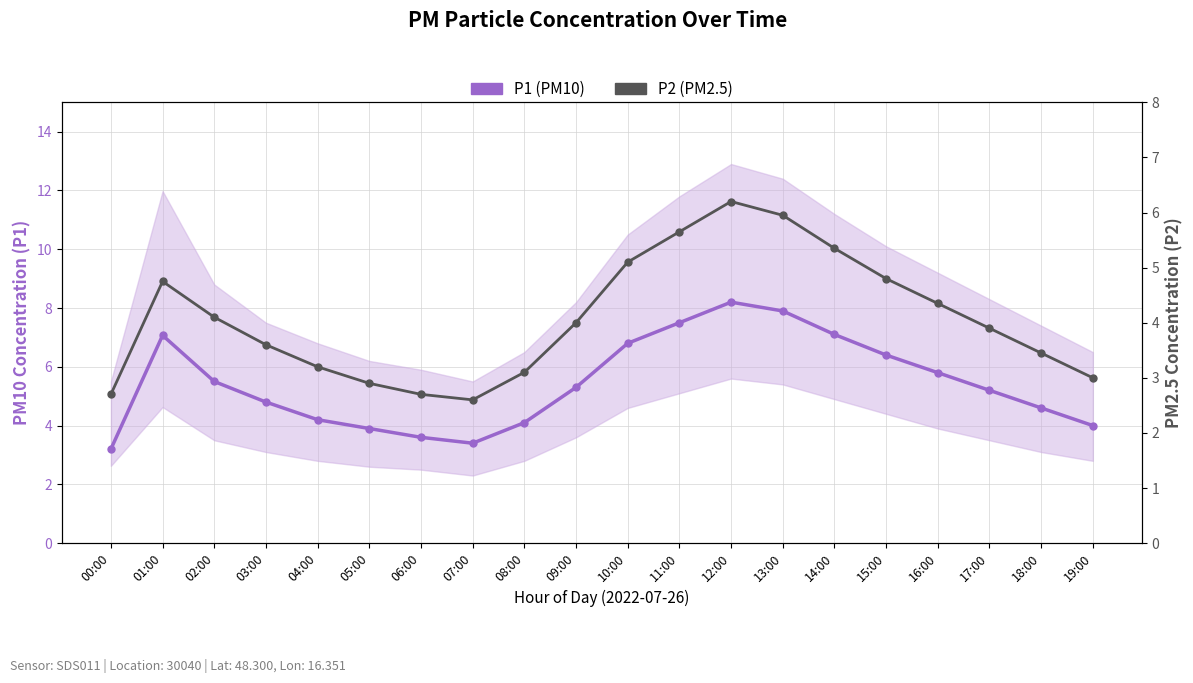

True or false: P1 (PM10) and P2 (PM2.5) cross at least once.

False